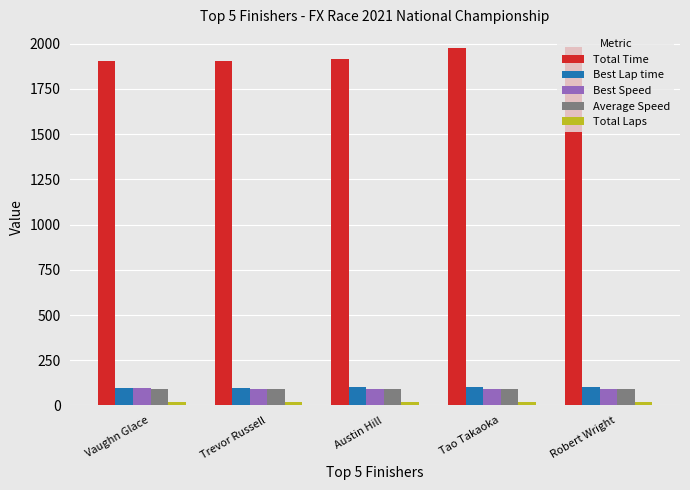

The value of Best Speed at Trevor Russell is 93.9. True or false?

True